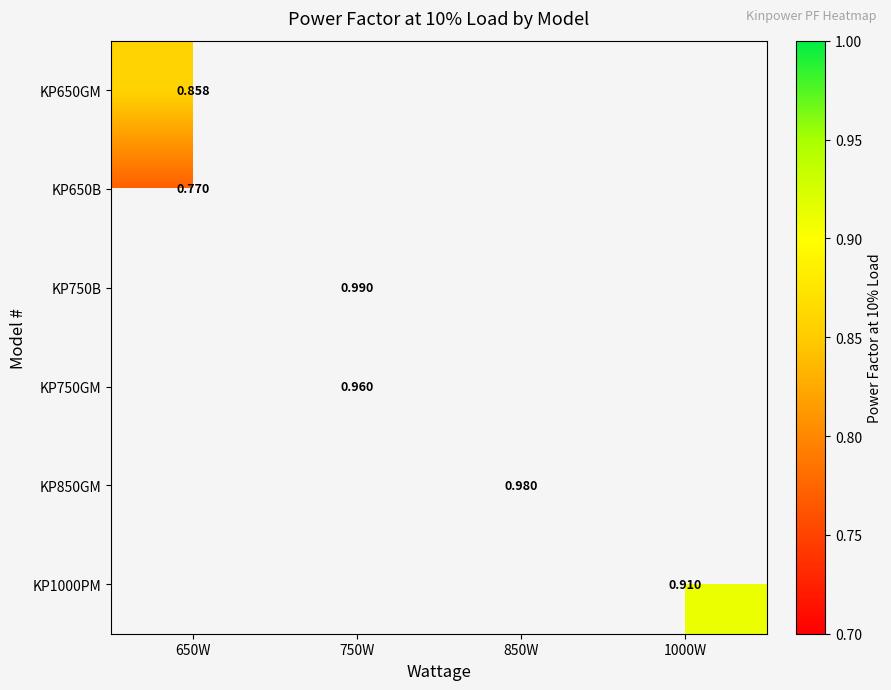

At which category does the chart reach its peak across all series?

750W